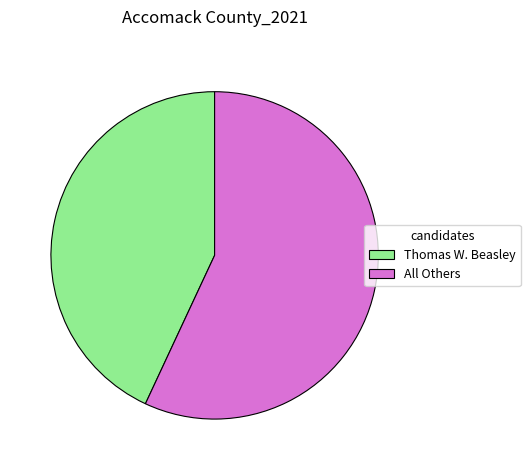

Is there any slice that represents more than half of the pie?

Yes